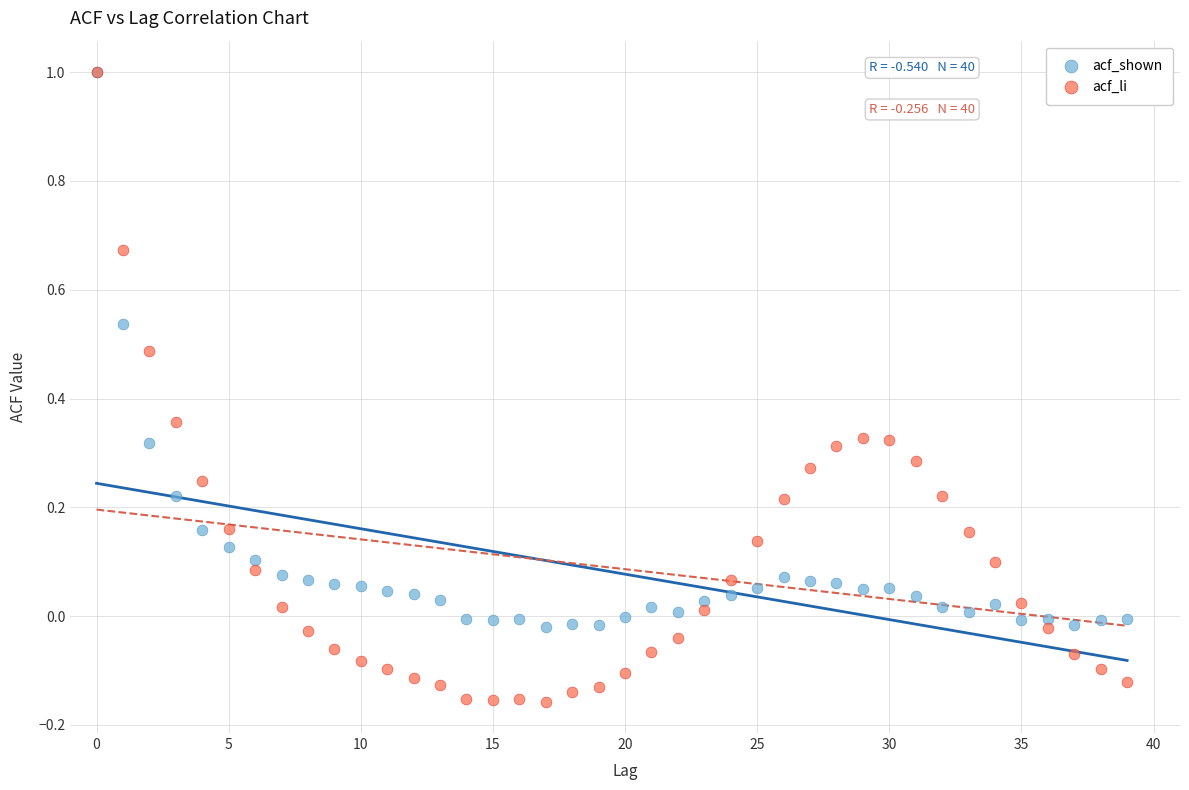

Which series has the widest spread of Y values?

acf_li